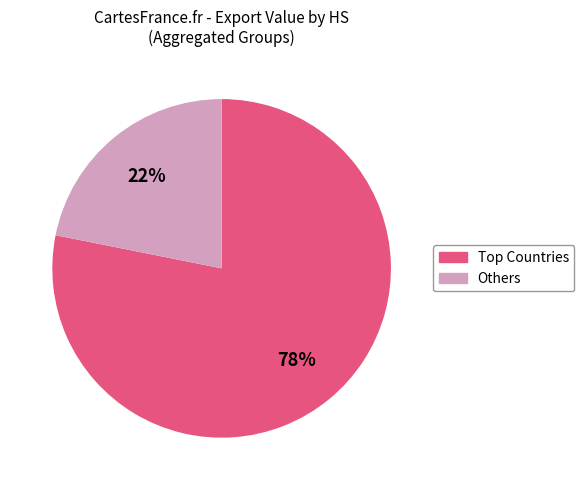

To the nearest percent, what is the difference between the largest and smallest slice percentages?

56%